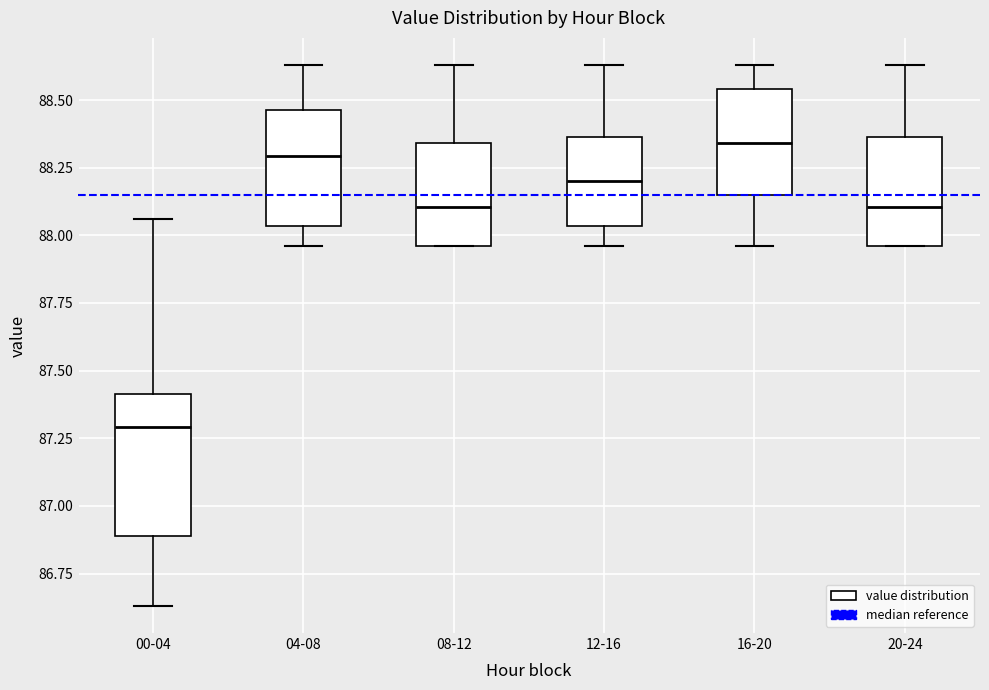

Which box is the tallest, from its lower edge to its upper edge?

00-04